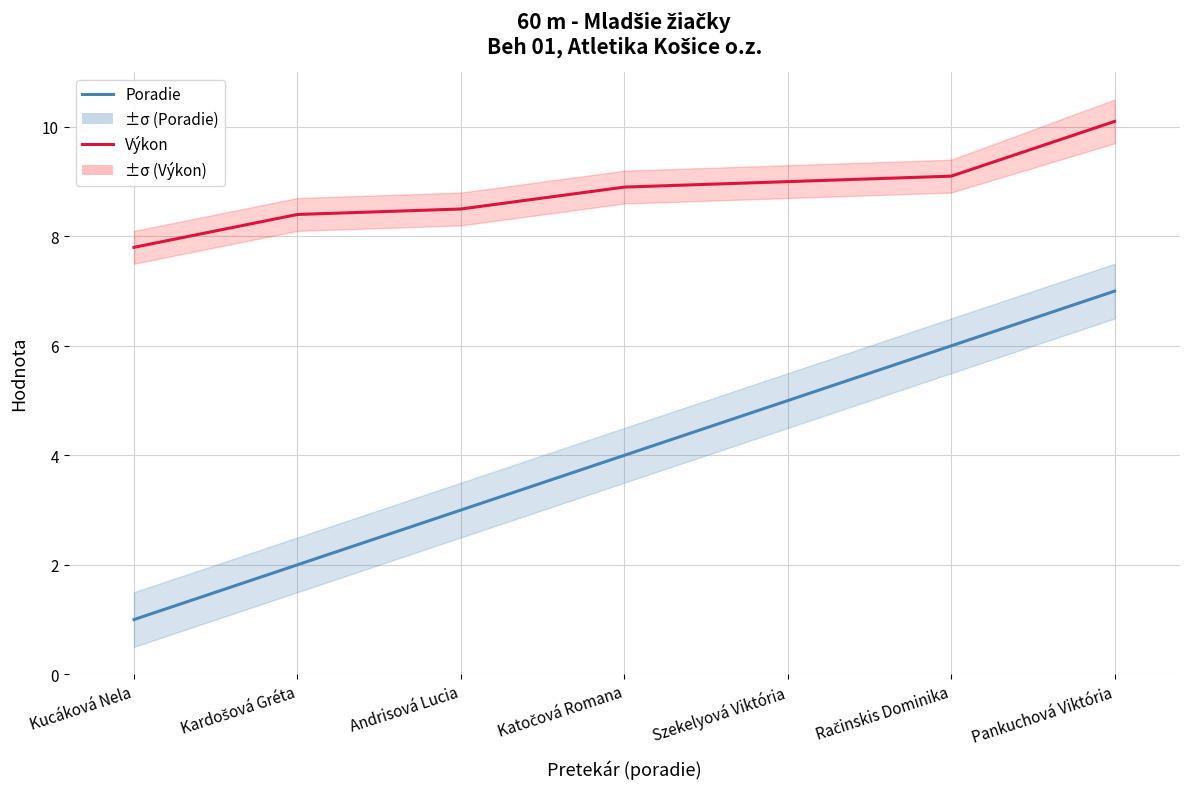

Where is Poradie nearest to the value 4?

Katočová Romana